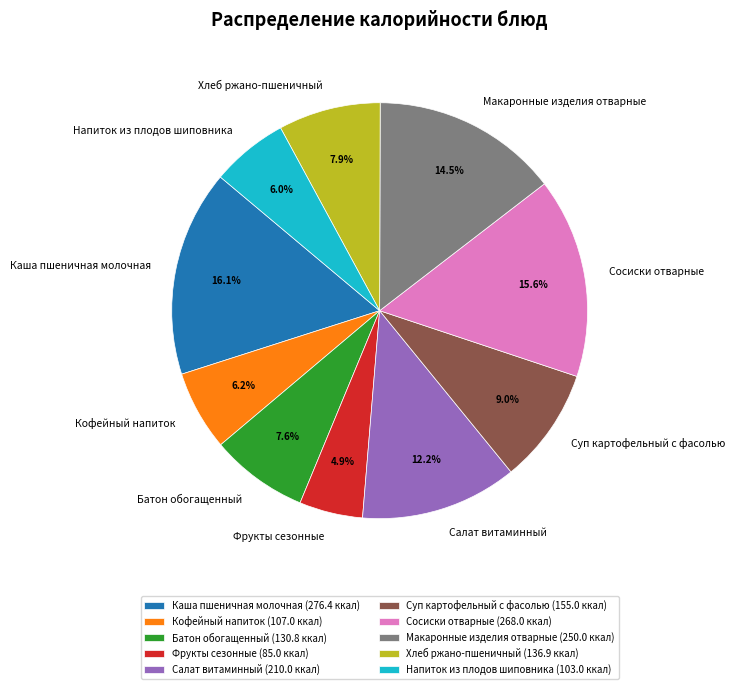

Does any single category account for the majority?

No